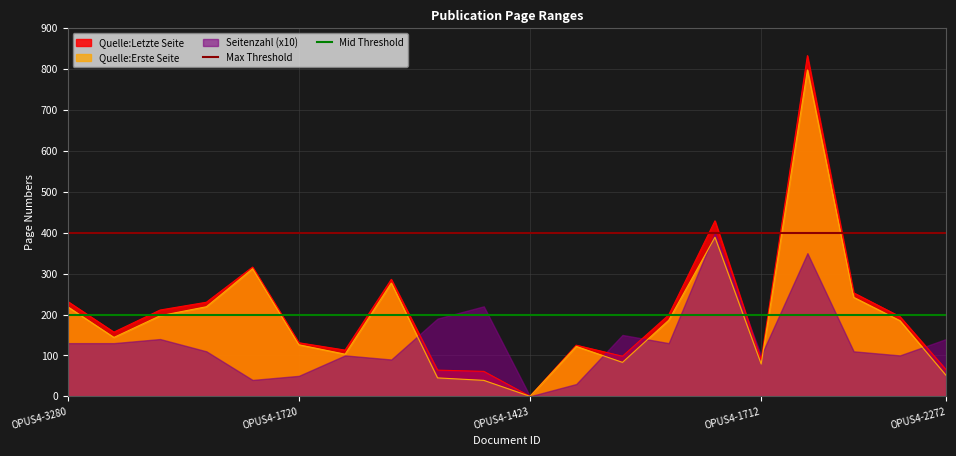

The value of Quelle:Letzte Seite at OPUS4-1423 is 338. True or false?

False